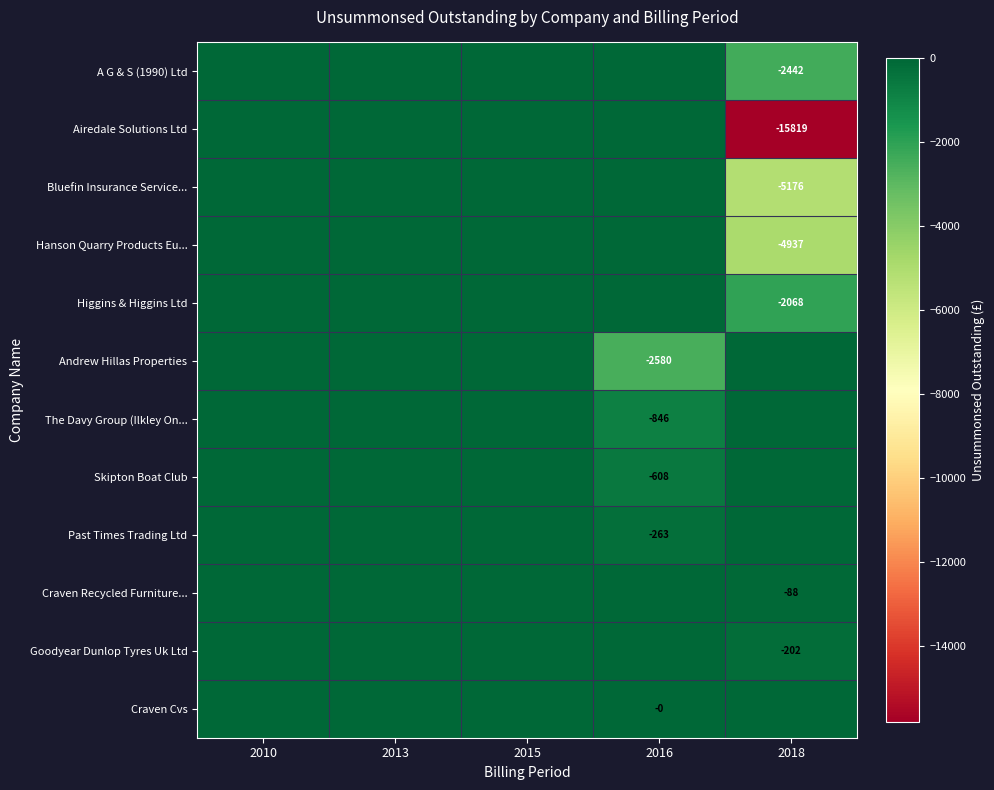

Which label corresponds to the largest value in the chart?

2010